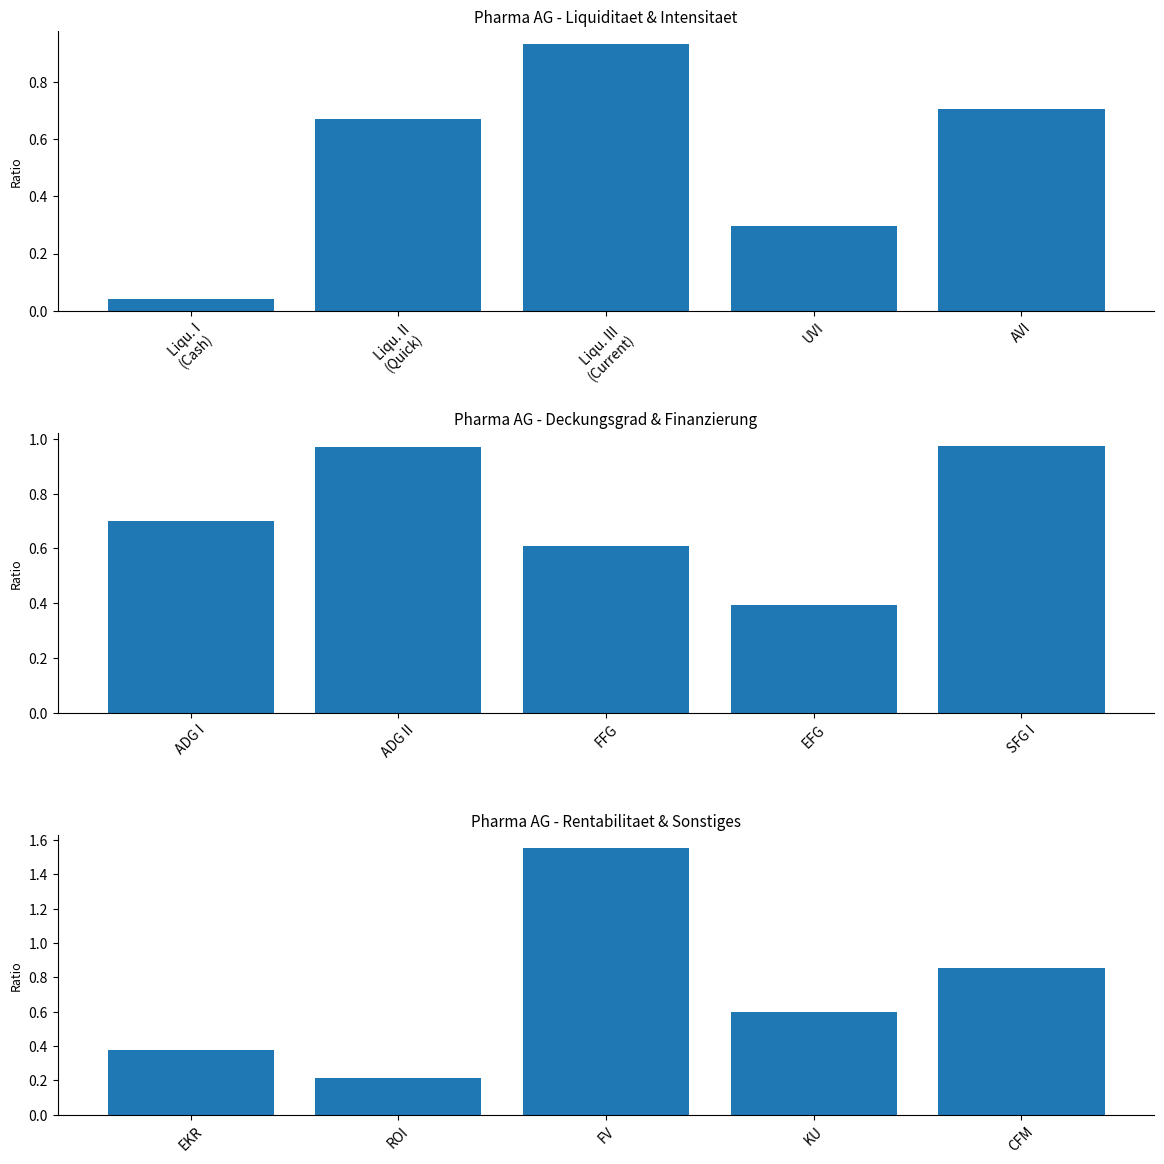

At which label is Liquiditaet & Intensitaet closest to 0?

Liqu. I
(Cash)